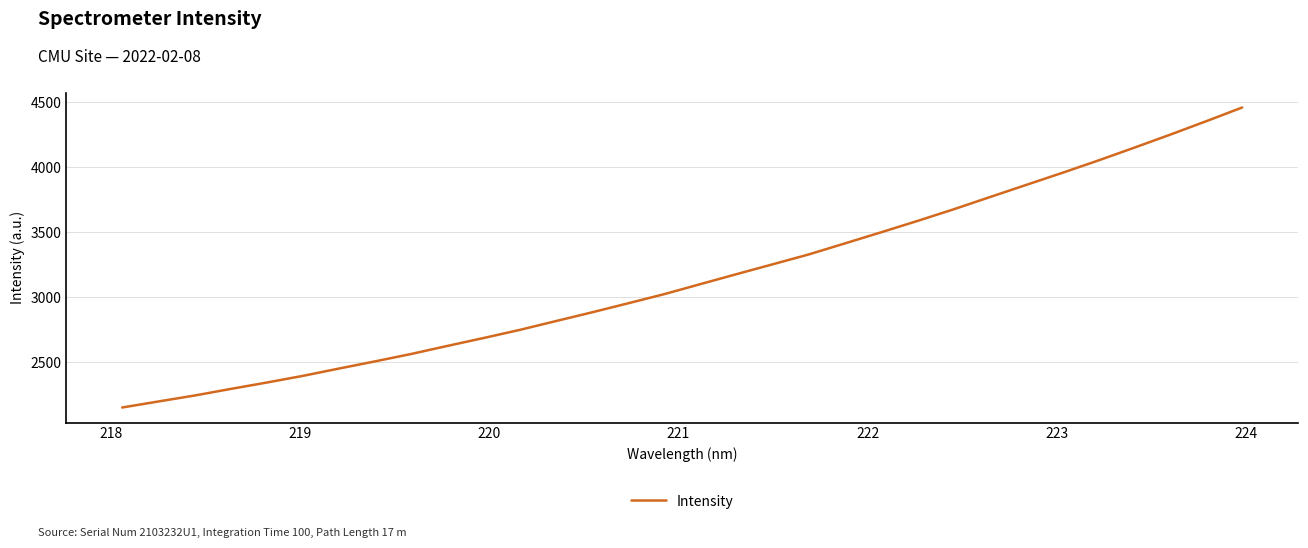

What is the smallest value displayed?

2152.4